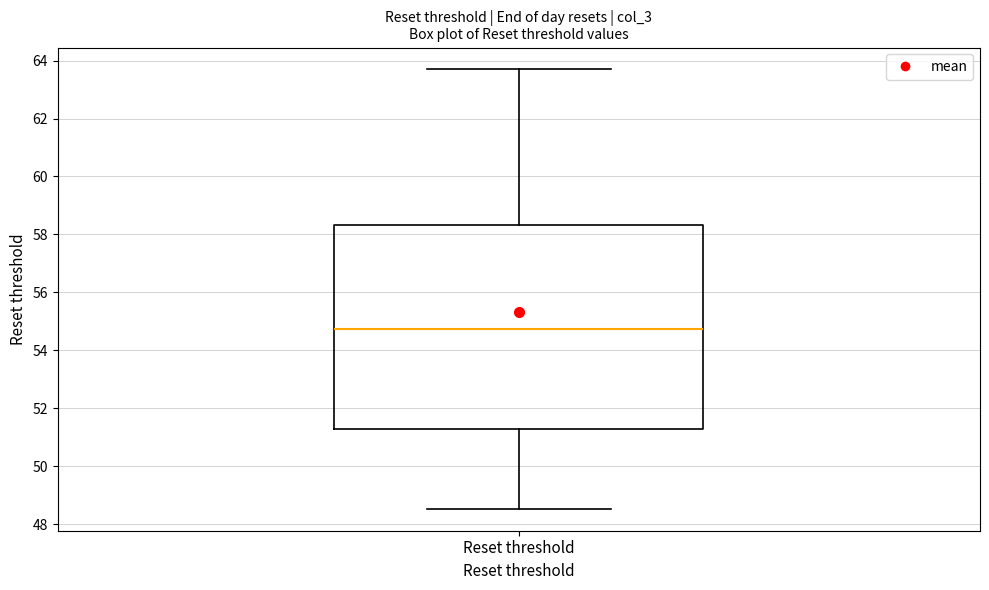

Read this box plot against the y-axis: the position of the median line, the range covered by the box, and the ends of both whiskers. The values are not printed on the chart, so give them approximately, as read against the axis.

median 54.8, box 51.2 to 58.4, whiskers 48.6 to 63.6